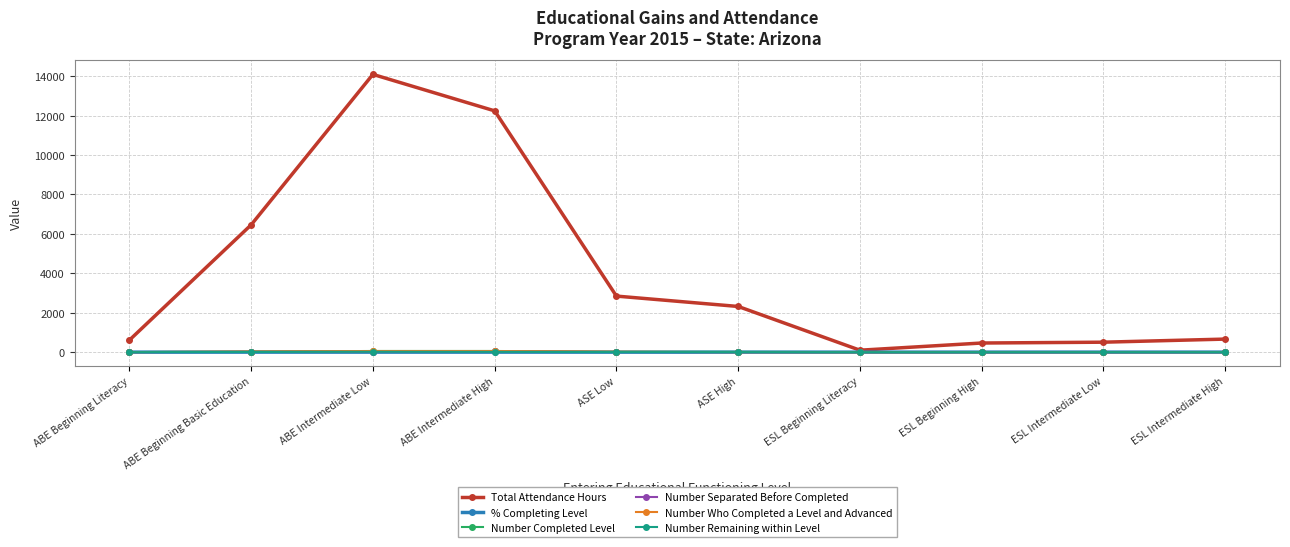

What is the sum of the Number Who Completed a Level and Advanced values at ABE Beginning Literacy and ESL Beginning High?

4.0